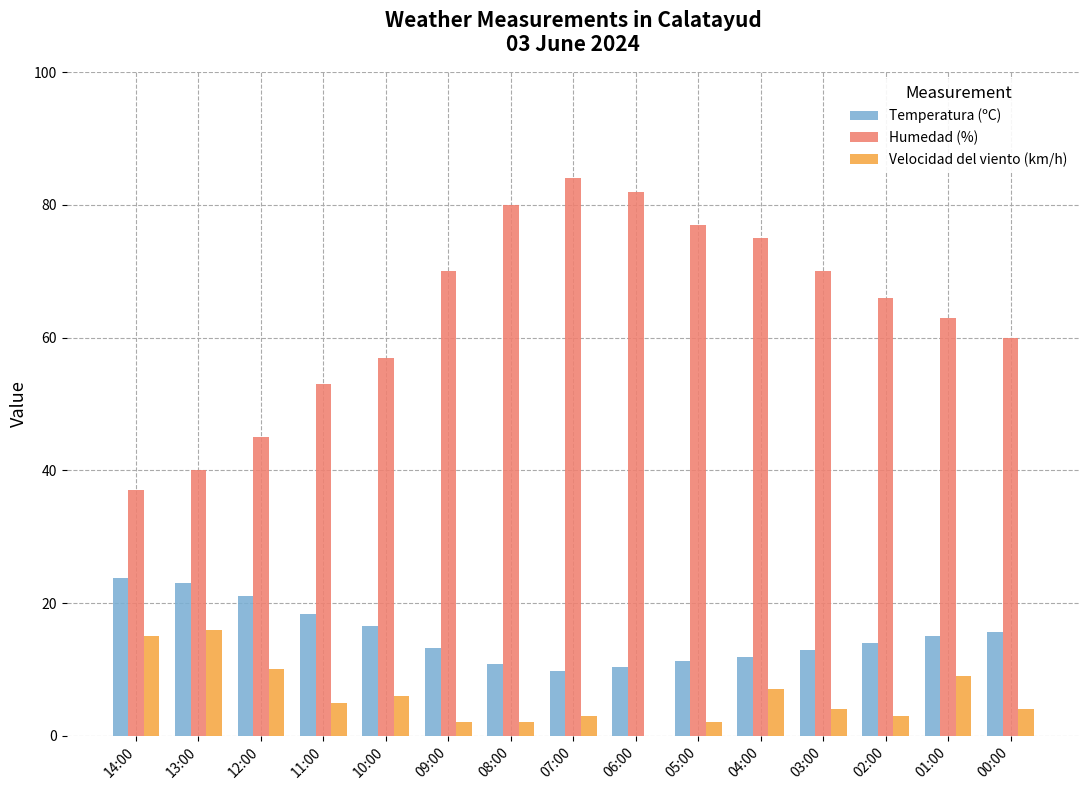

Which series has the largest total across all categories?

Humedad (%)